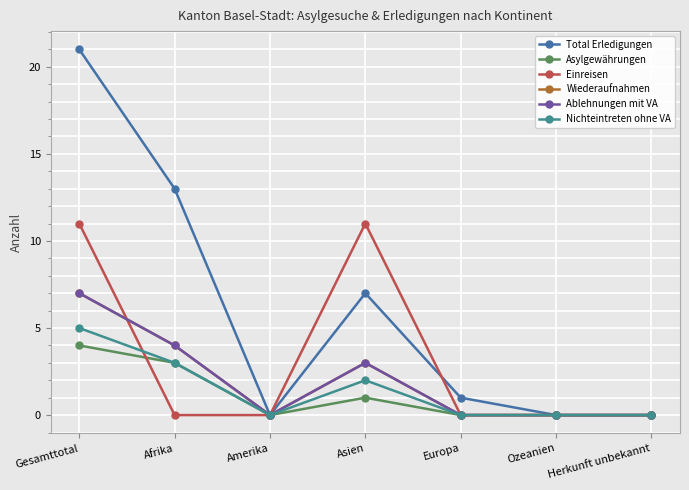

Does the chart have visible grid lines?

Yes